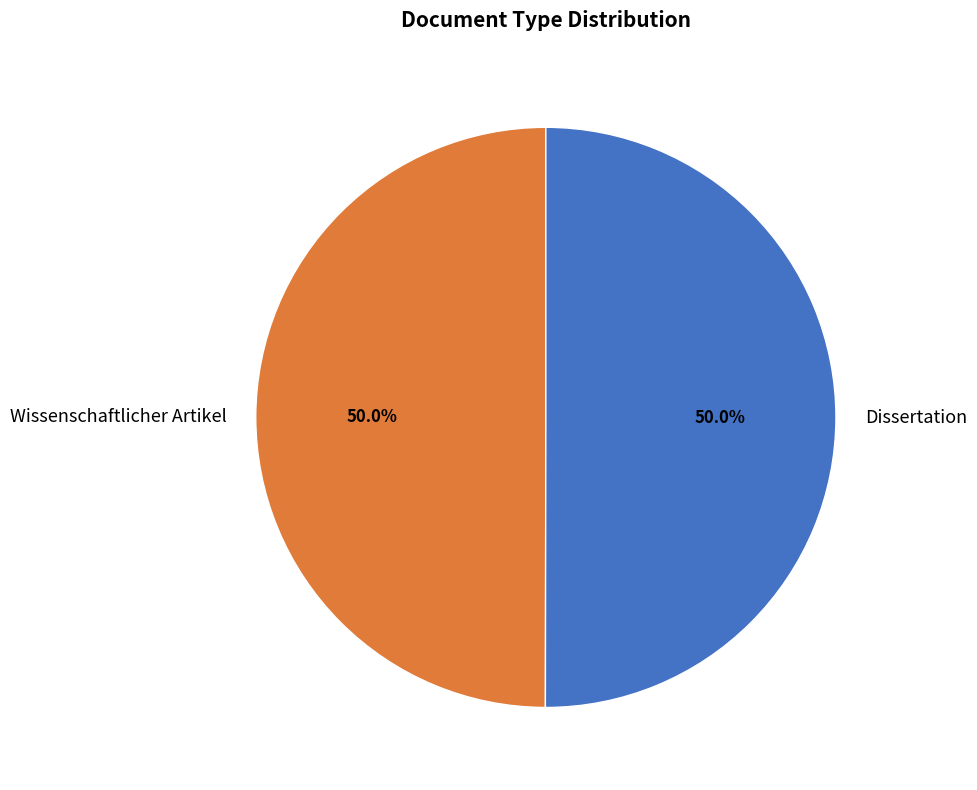

What percentage is the Dissertation slice, to the nearest percent?

50%